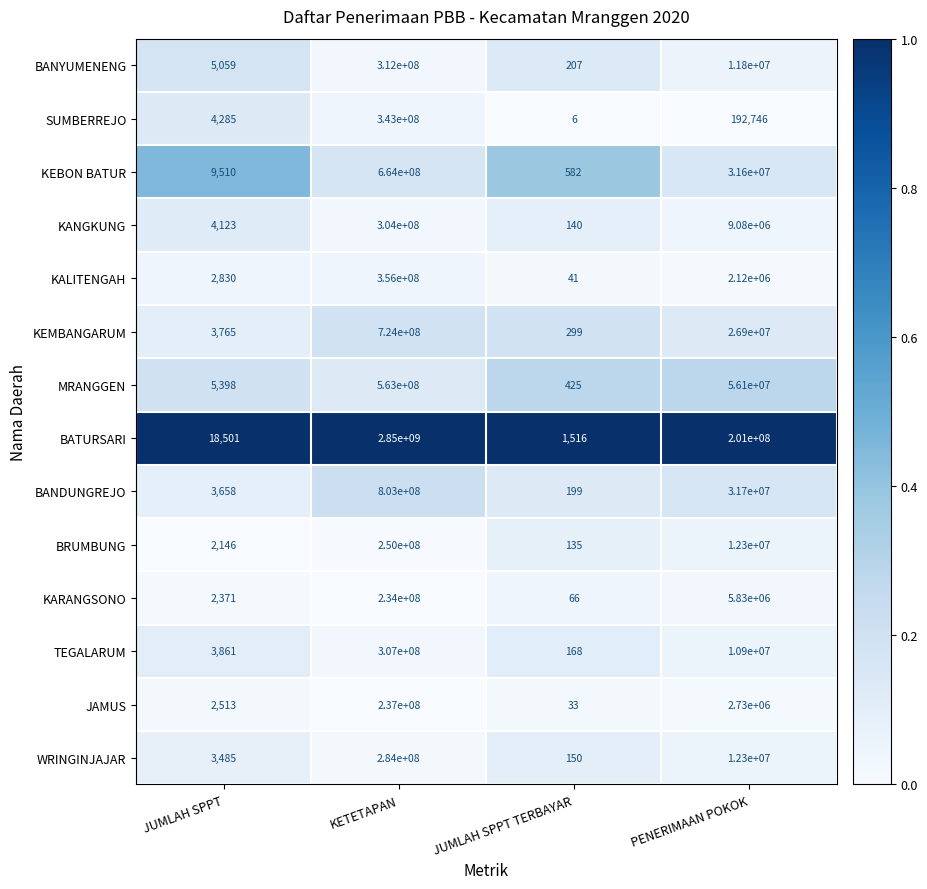

List the series in order of their peak value, highest first.

BATURSARI, BANDUNGREJO, KEMBANGARUM, KEBON BATUR, MRANGGEN, KALITENGAH, SUMBERREJO, BANYUMENENG, TEGALARUM, KANGKUNG, WRINGINJAJAR, BRUMBUNG, JAMUS, KARANGSONO